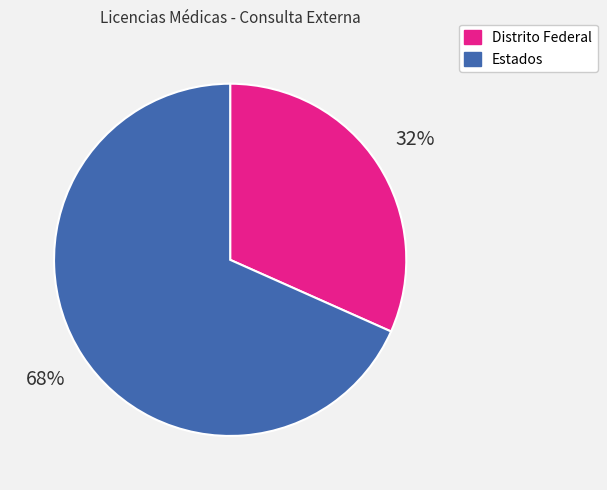

How many slices are in this pie chart?

2